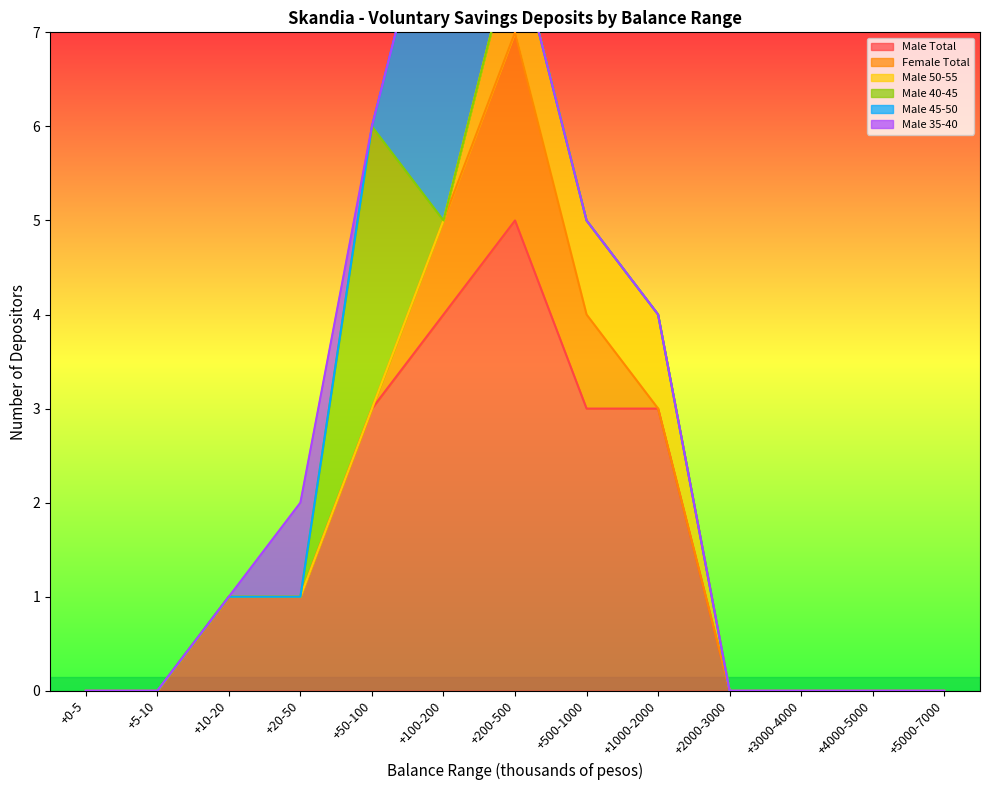

What is the sum of the Male Total values at +5000-7000 and +20-50?

1